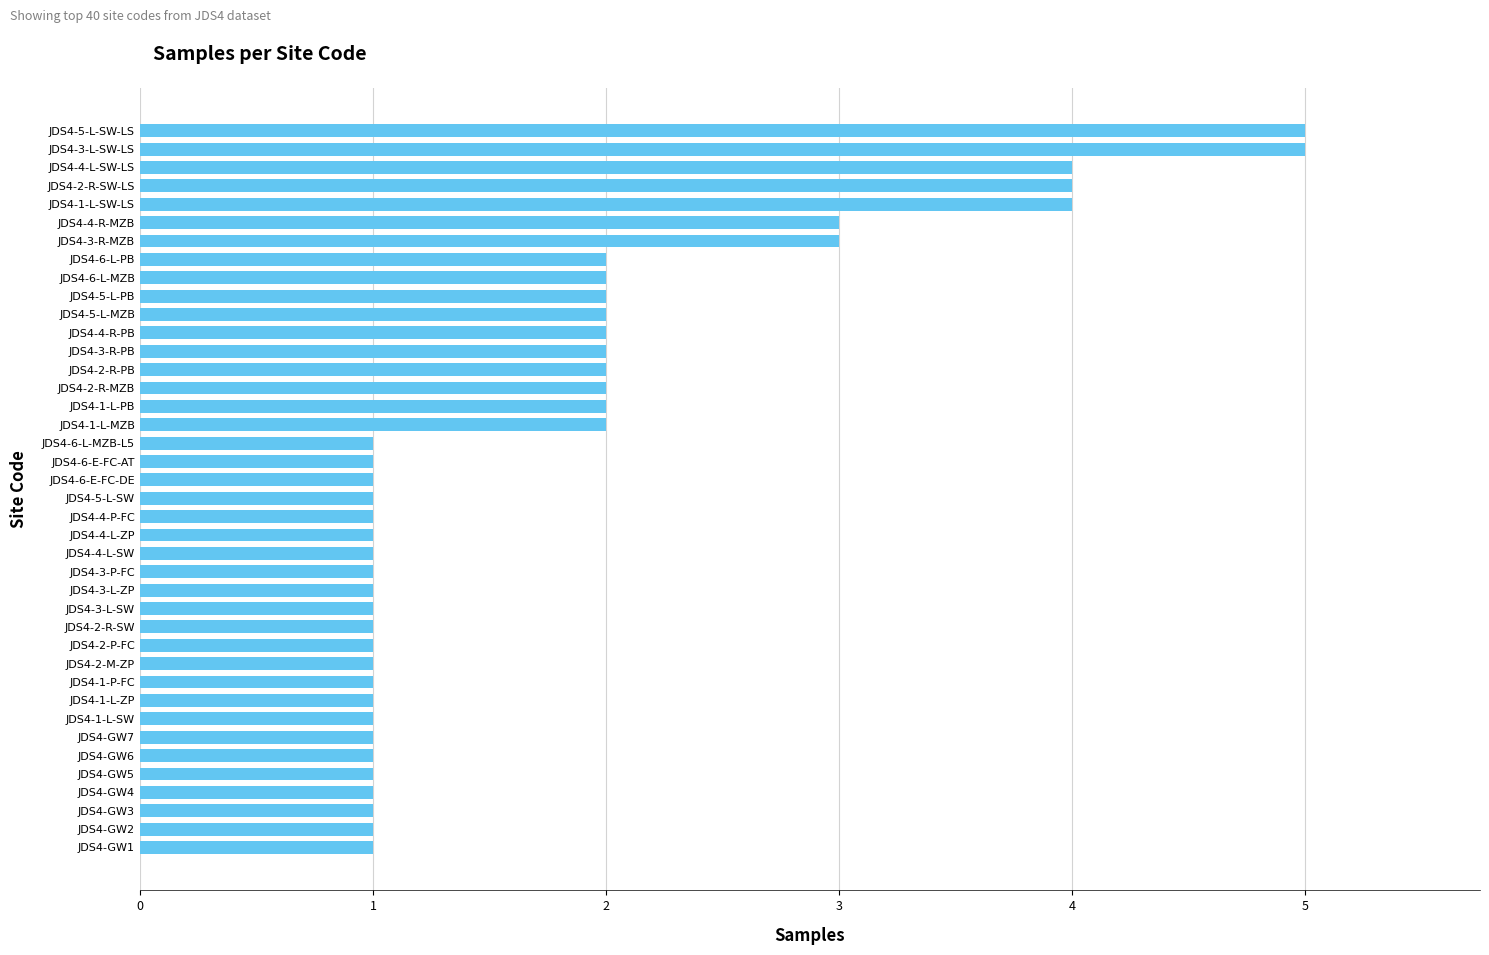

What is the difference between the maximum and minimum values?

4